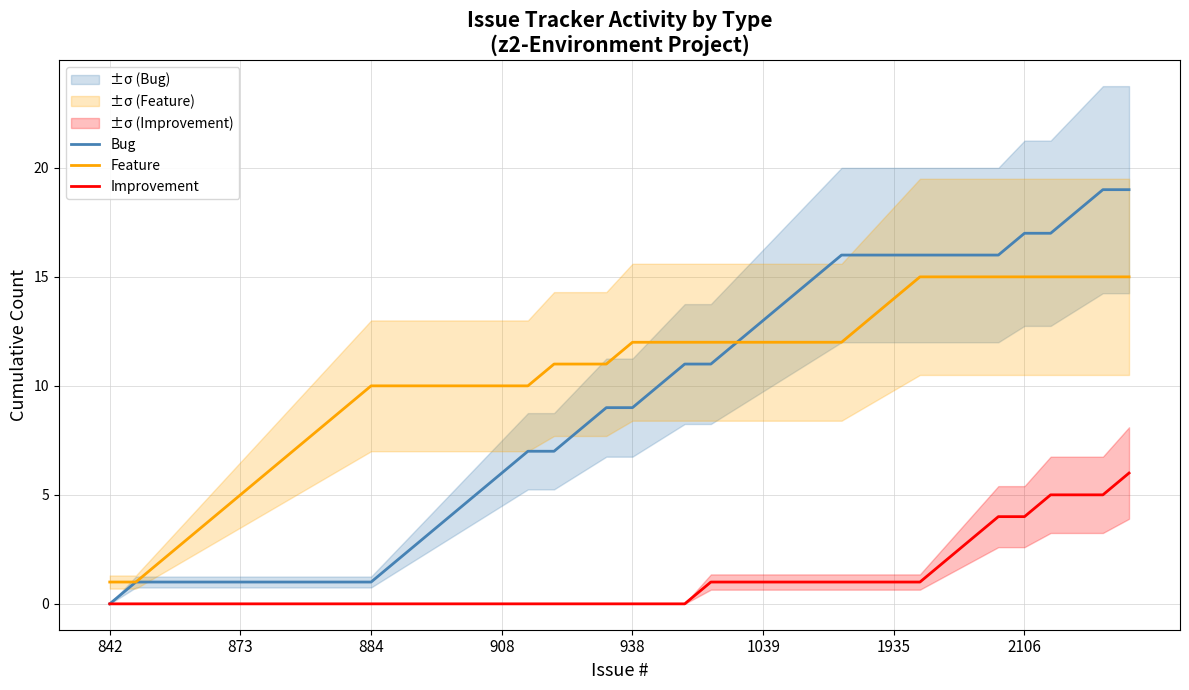

At which label does Bug reach its minimum?

842